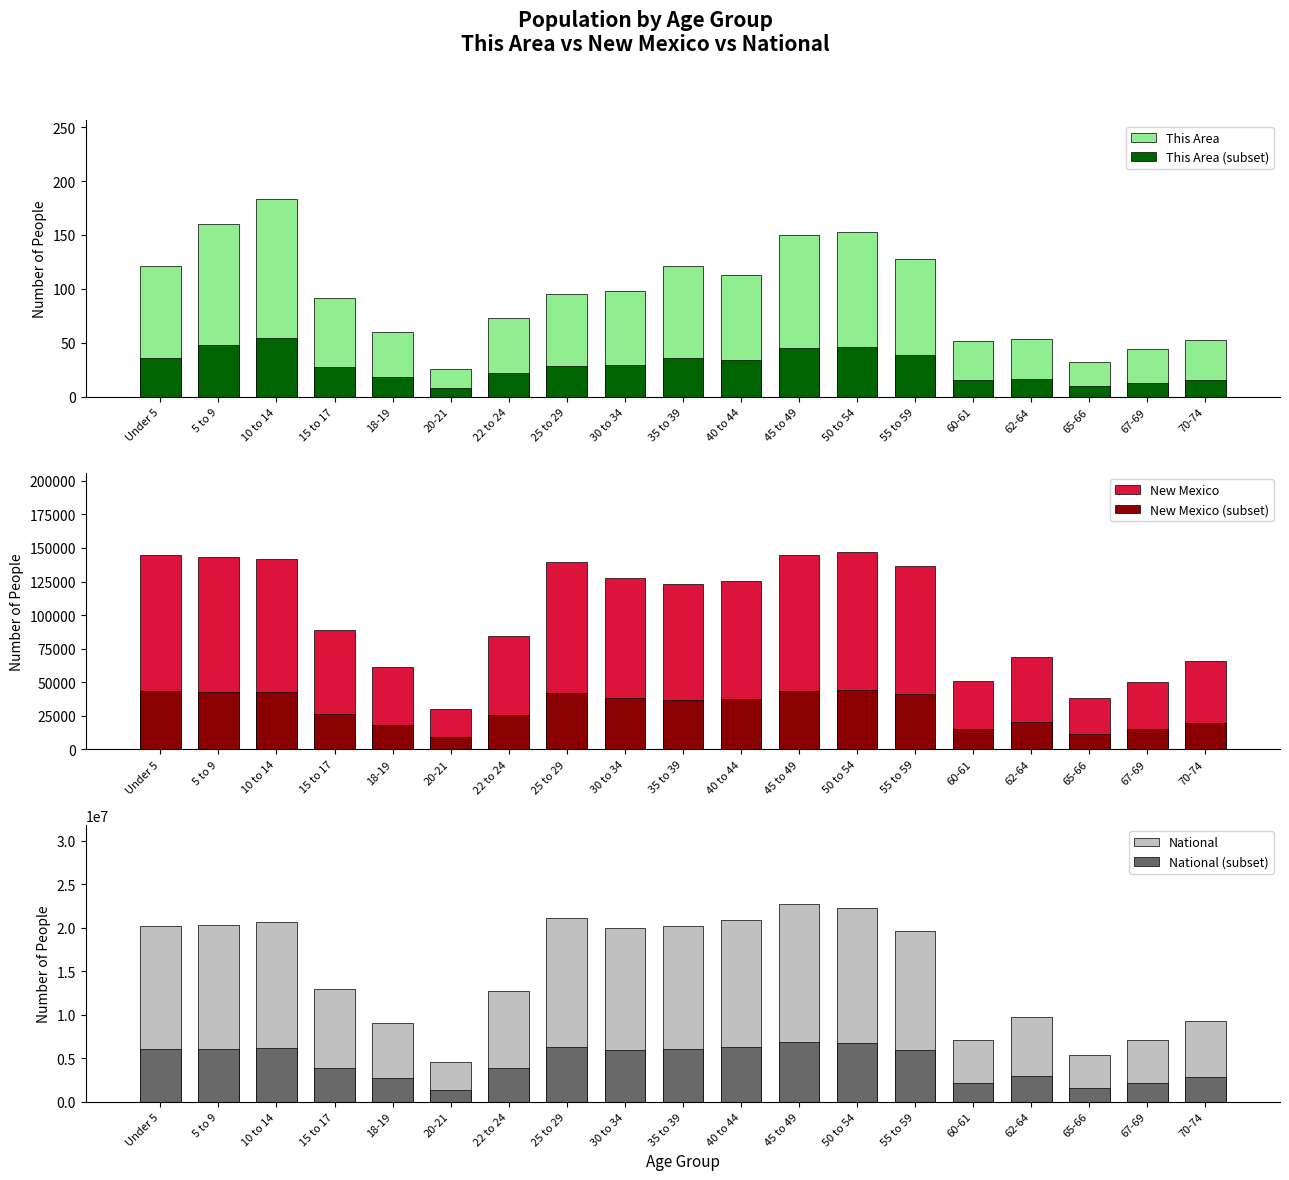

List the series in order of their peak value, highest first.

National, National (subset), New Mexico, New Mexico (subset), This Area, This Area (subset)